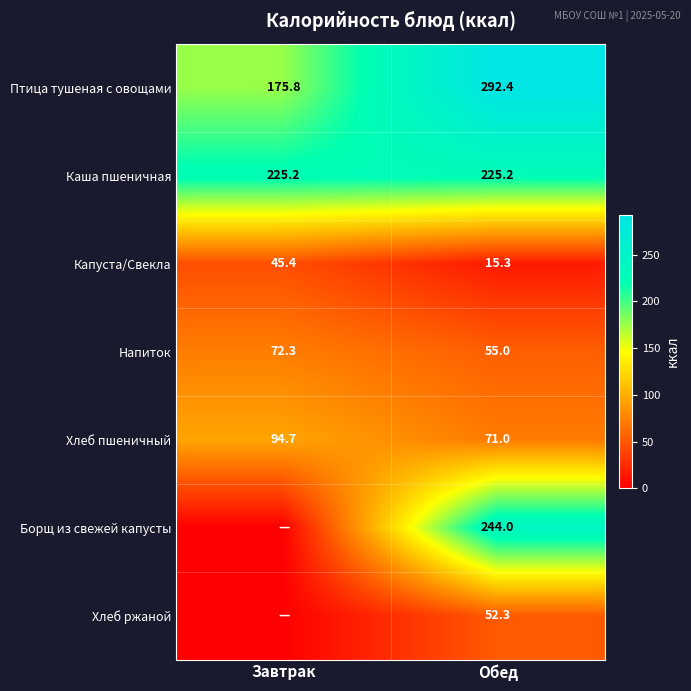

At how many categories does at least one series exceed 231?

1